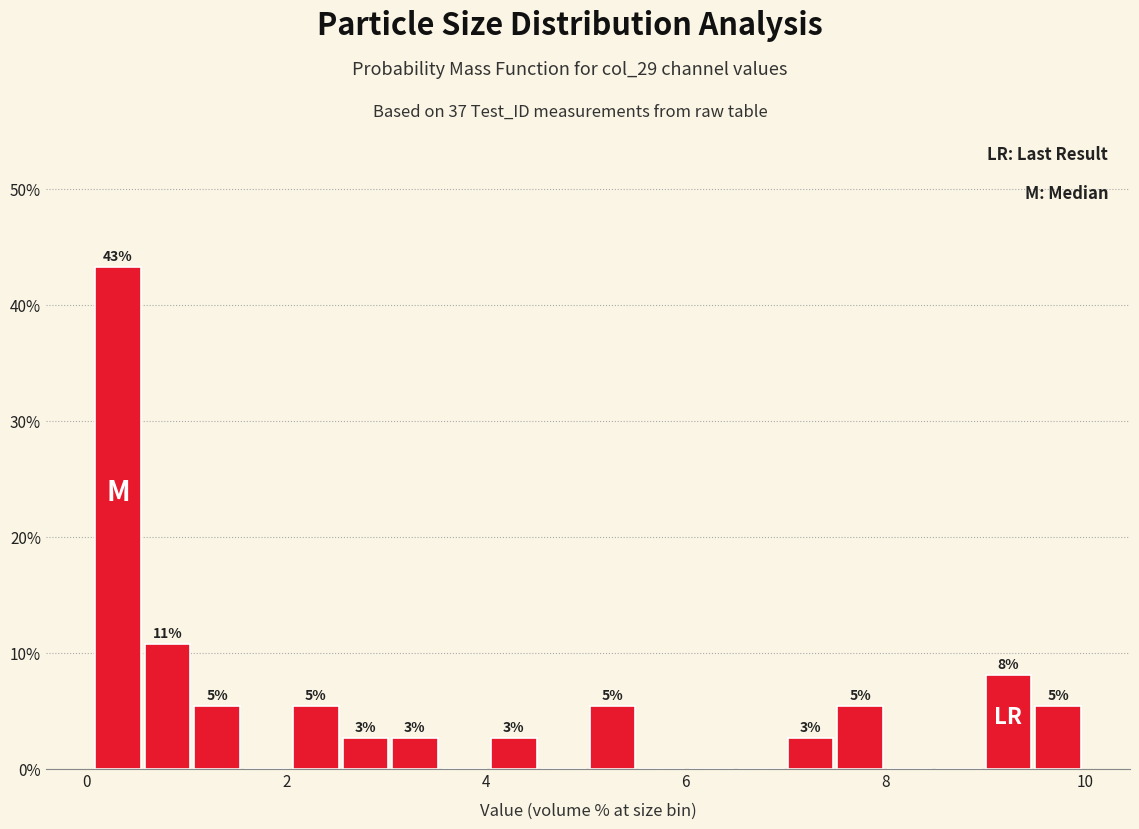

Read against the x-axis, roughly where is the centre of the tallest bar?

0.4